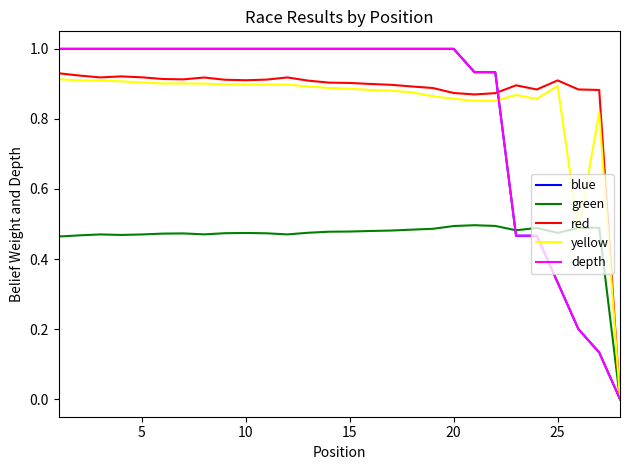

Count the number of categories in the chart.

28